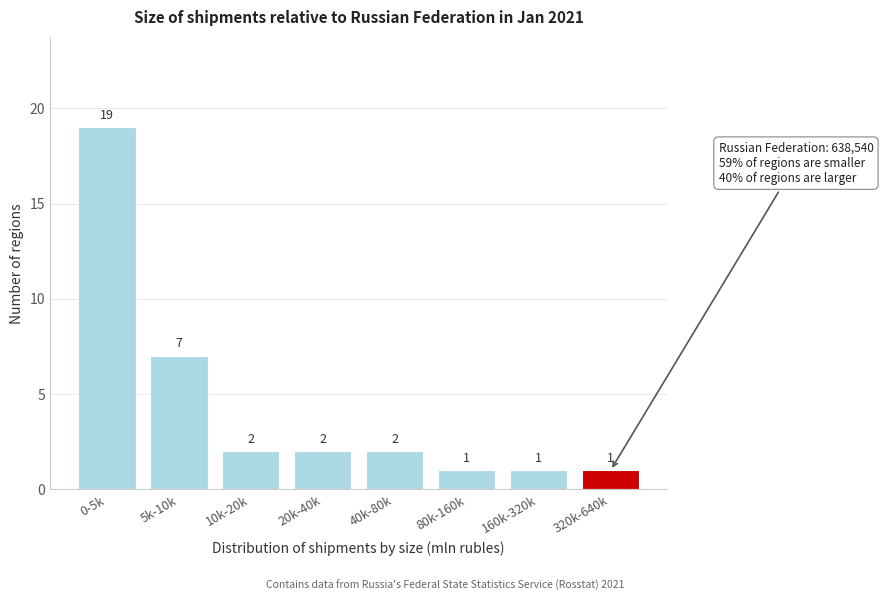

Reading right to left, what are all the values shown in this chart?

1	1	1	2	2	2	7	19